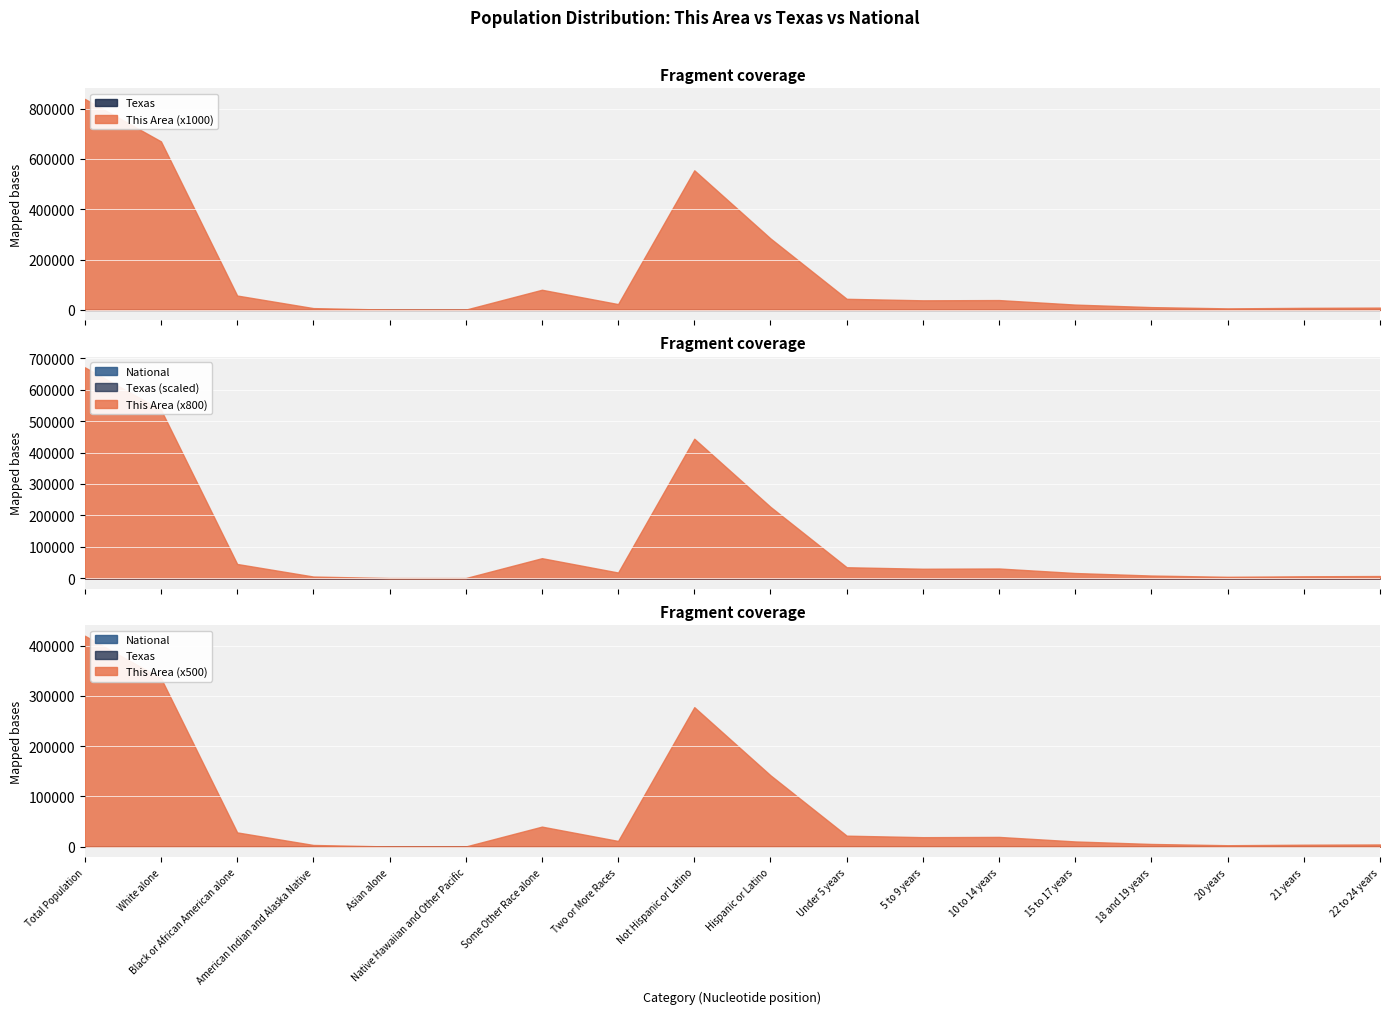

The This Area series shows 23 at Two or More Races. True or false?

True